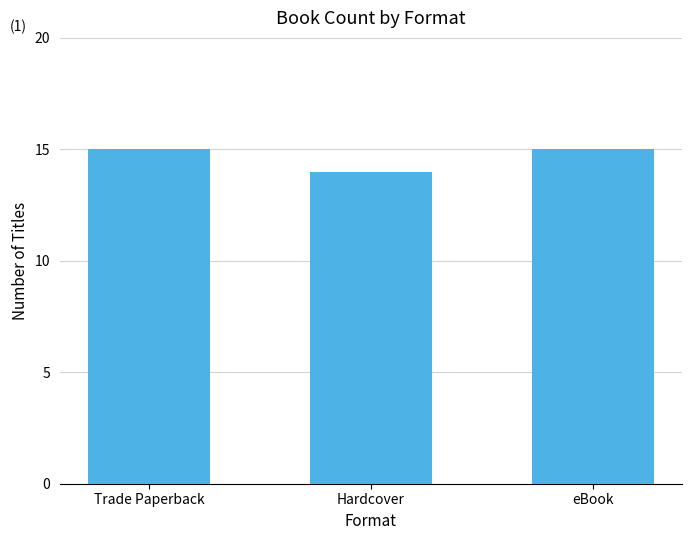

What is the value of the 2nd bar from the left?

14